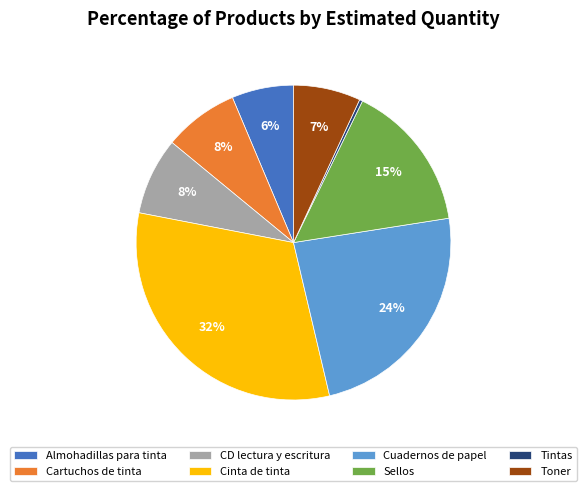

Which slice is the largest?

Cinta de tinta